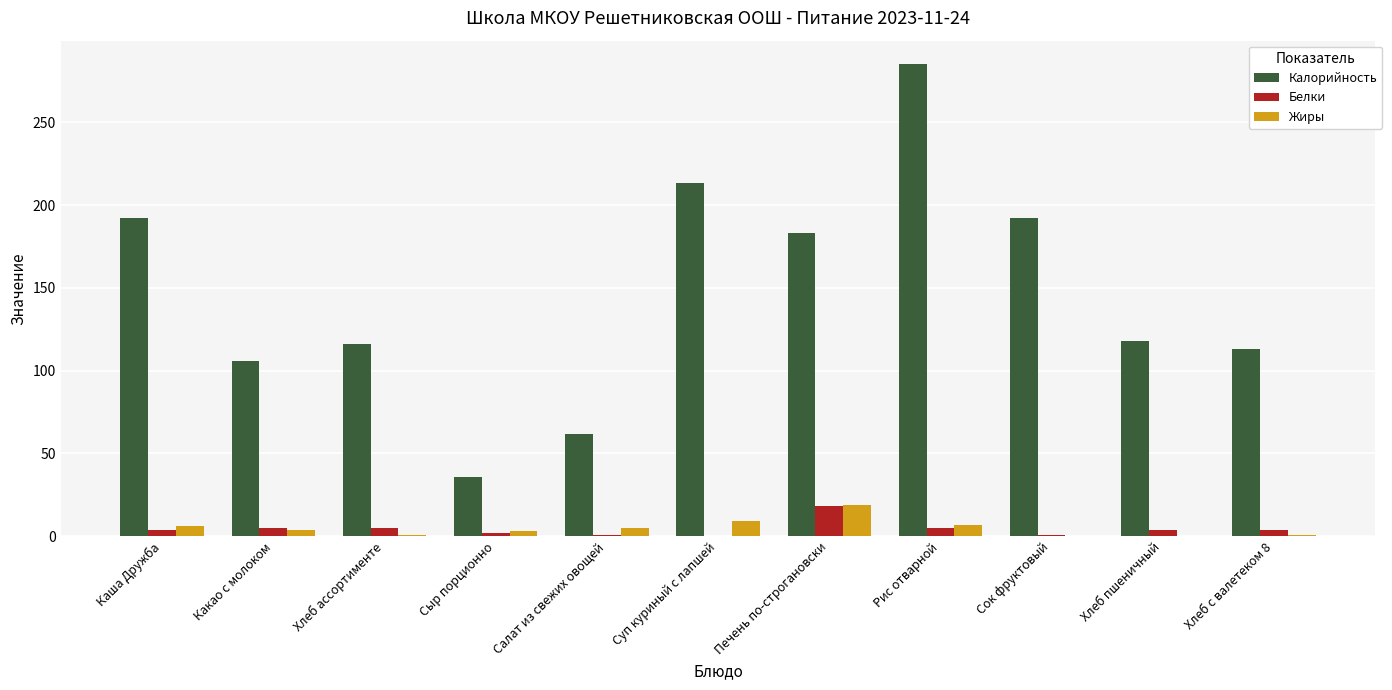

What is the sum of all Калорийность values?

1616